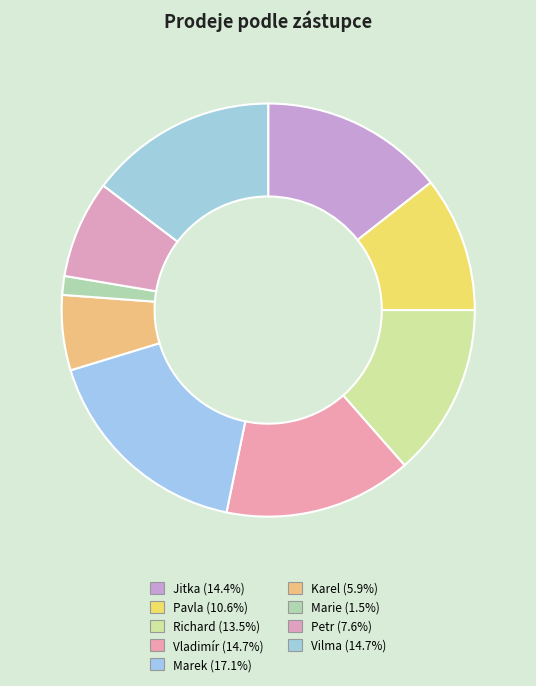

The Karel slice represents 12% of the pie. True or false?

False